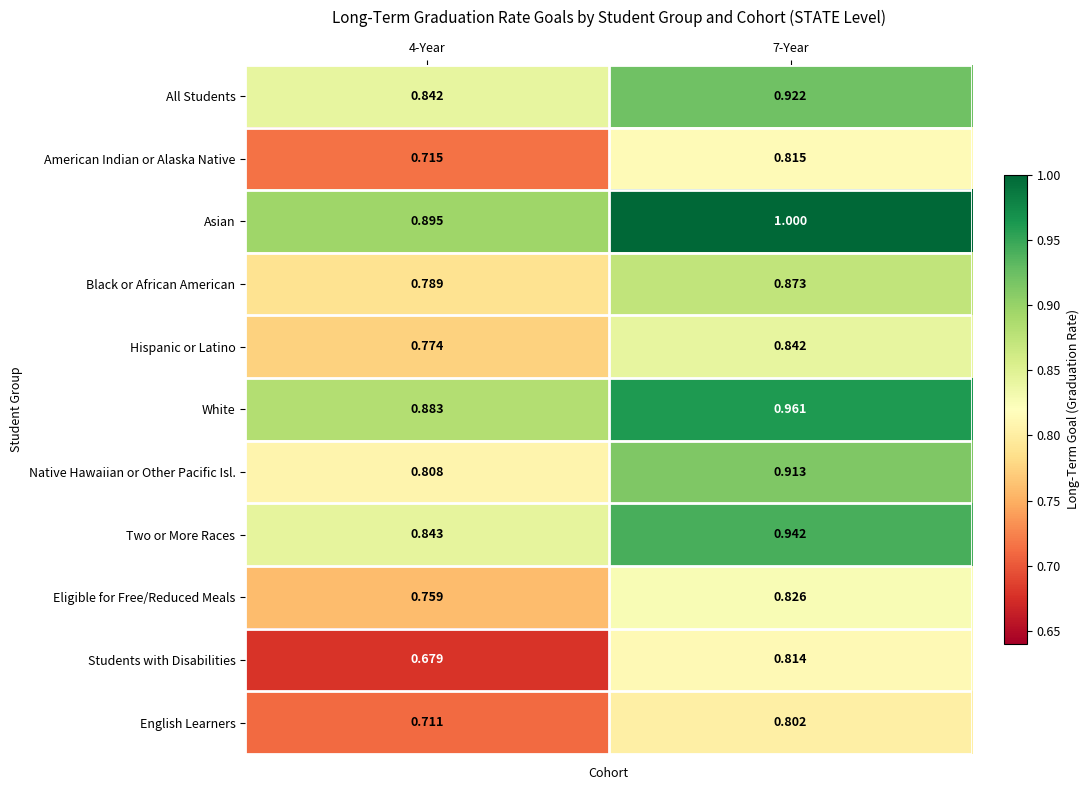

Count the number of categories in the chart.

2